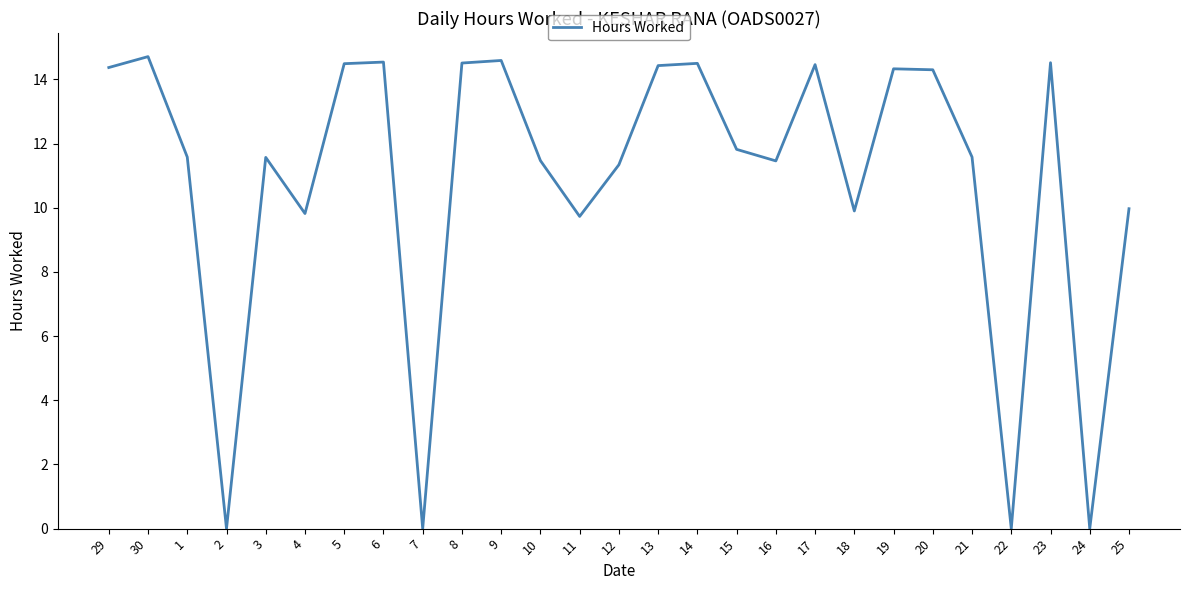

The chart shows a value of 11.5 at 10. True or false?

True